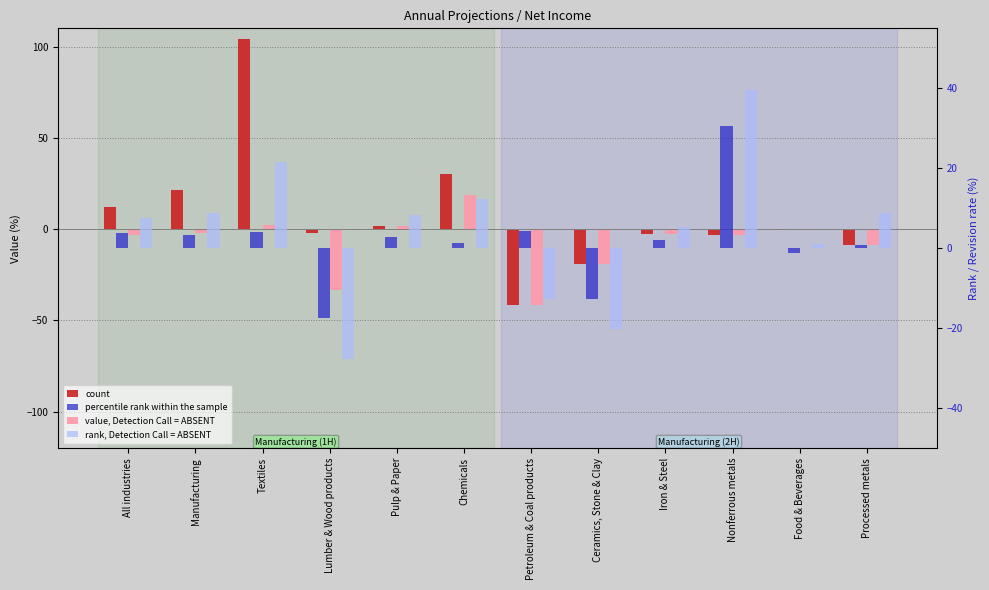

What is the value of the value, Detection Call = ABSENT bar at the 1st from the left?

-3.4